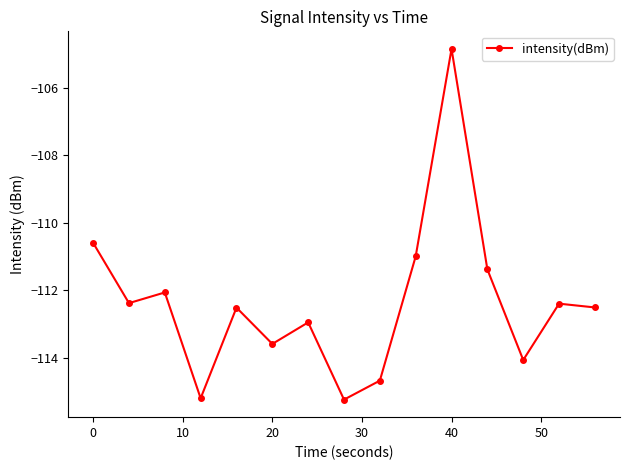

Reading right to left, list all the values displayed in this chart.

-112.5	-112.4	-114.1	-111.4	-104.8	-111.0	-114.7	-115.2	-113.0	-113.6	-112.5	-115.2	-112.1	-112.4	-110.6